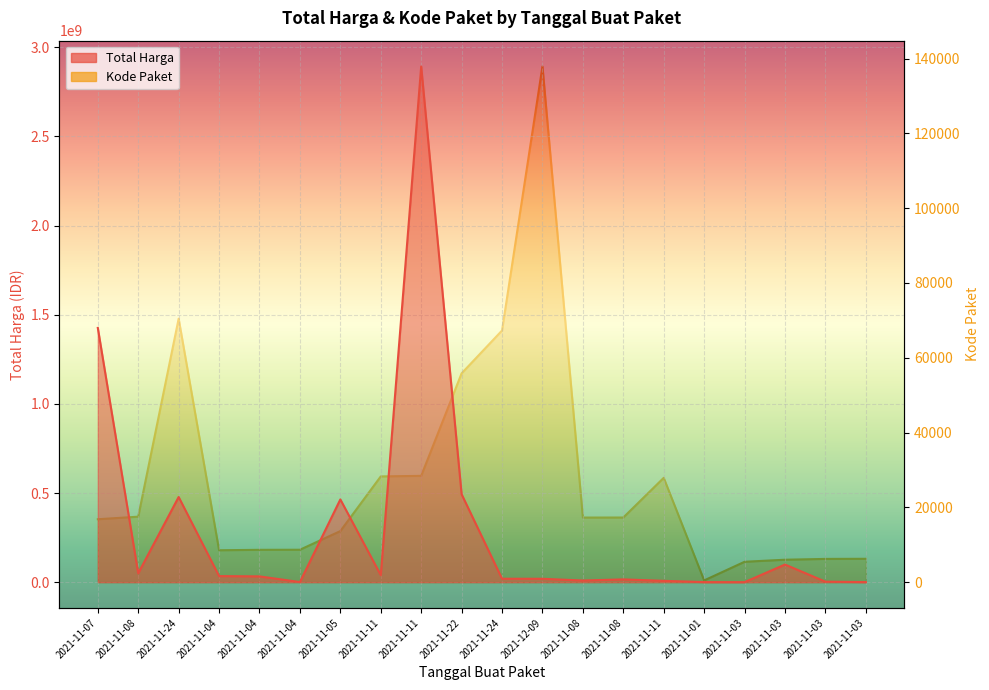

True or false: Kode Paket and Total Harga cross at least once.

False